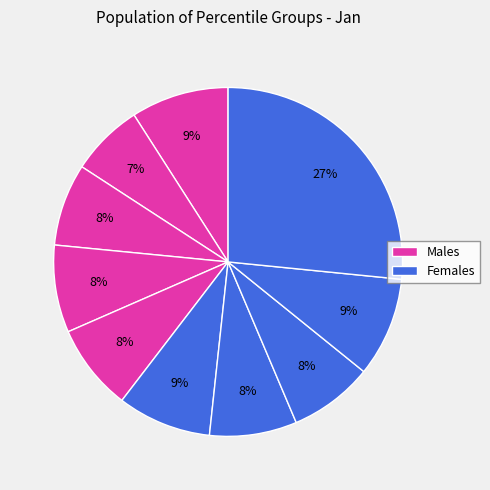

Count the number of slices in the pie.

10